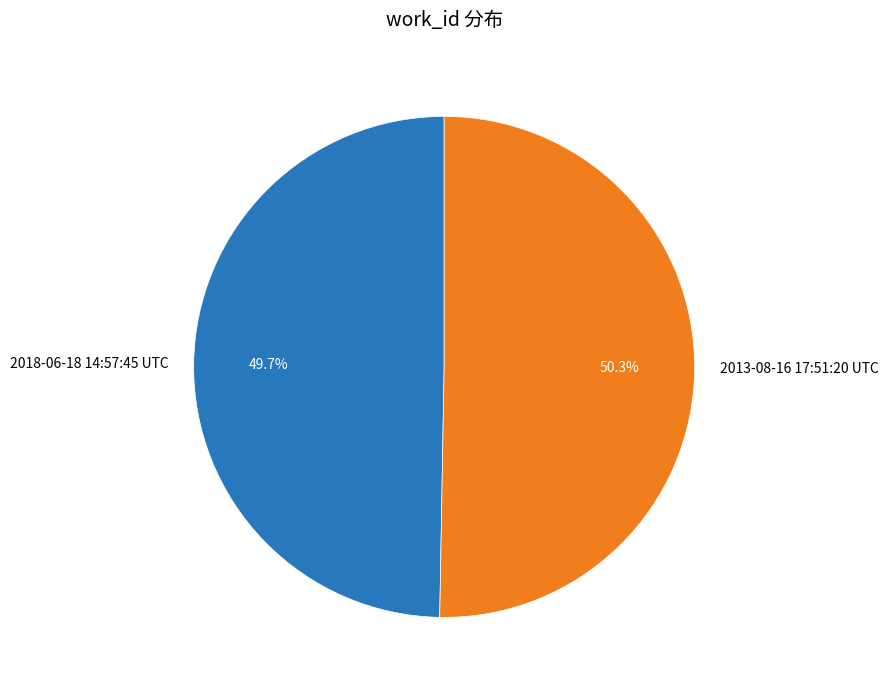

Which category has the biggest portion of the pie?

2013-08-16 17:51:20 UTC